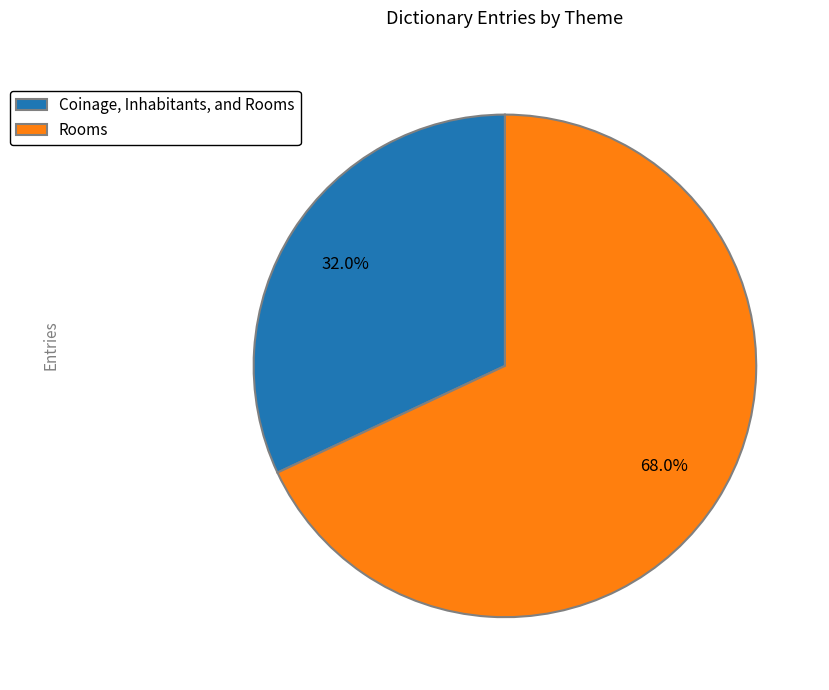

What is the smallest slice in the pie chart?

Coinage, Inhabitants, and Rooms